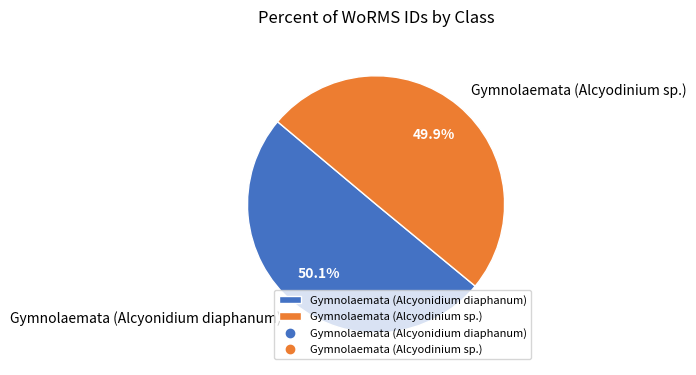

What percentage do Gymnolaemata (Alcyonidium diaphanum) and Gymnolaemata (Alcyodinium sp.) together represent?

100.0%